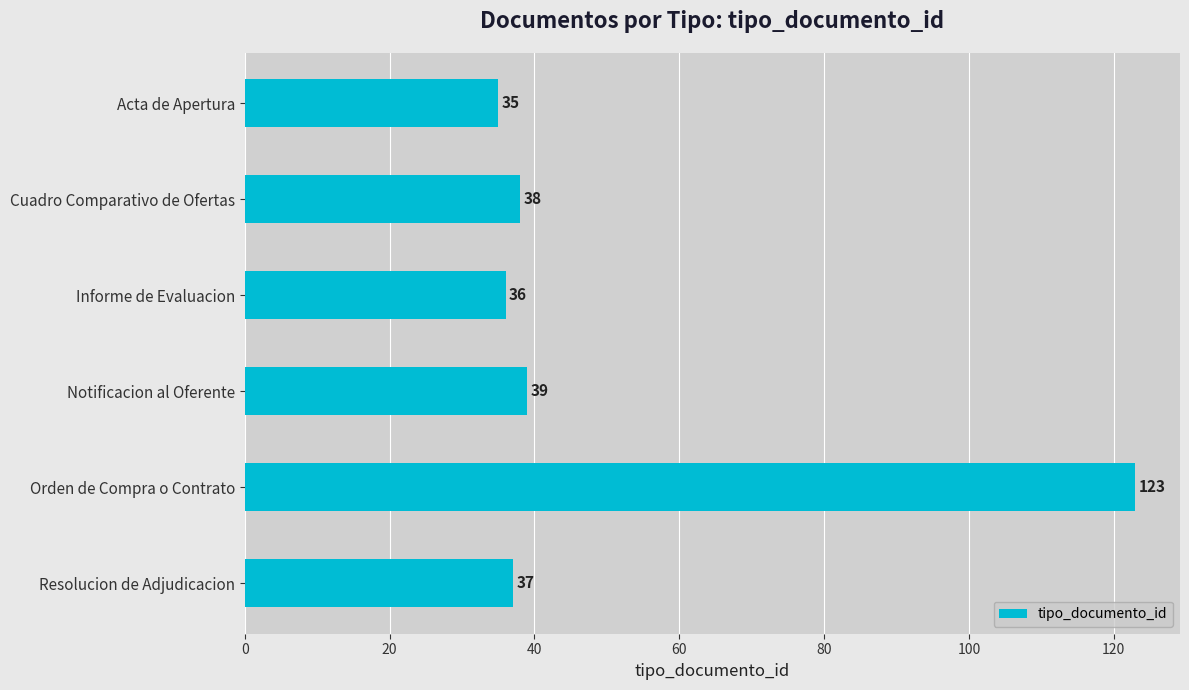

Reading bottom to top, list all the values displayed in this chart.

37	123	39	36	38	35